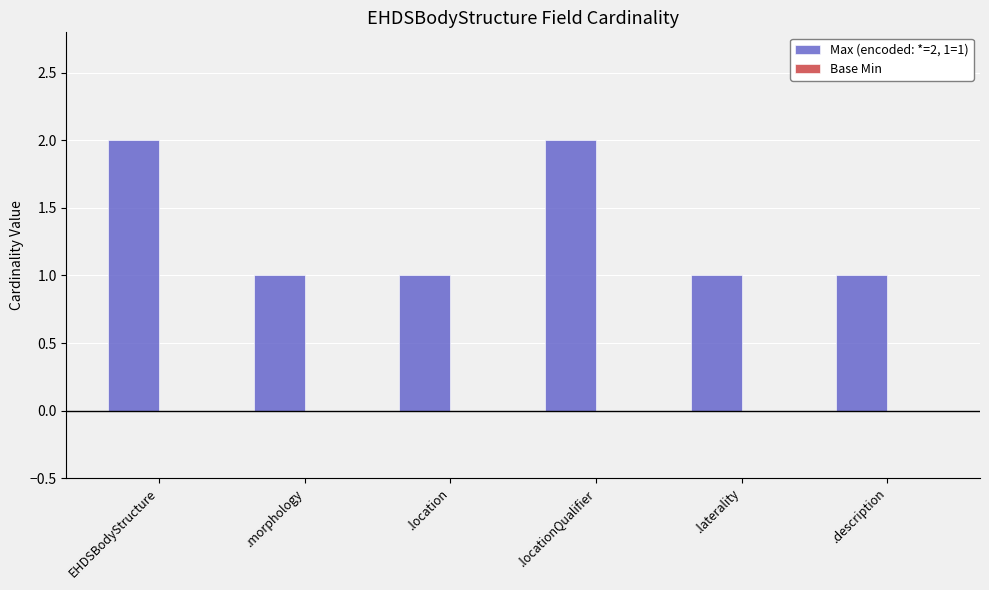

Does the chart contain any negative values?

No